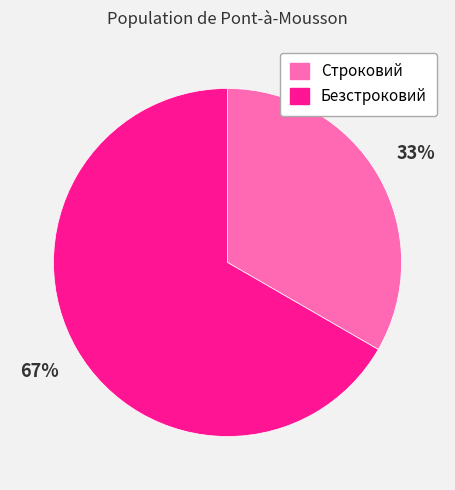

Which category has the biggest portion of the pie?

Безстроковий